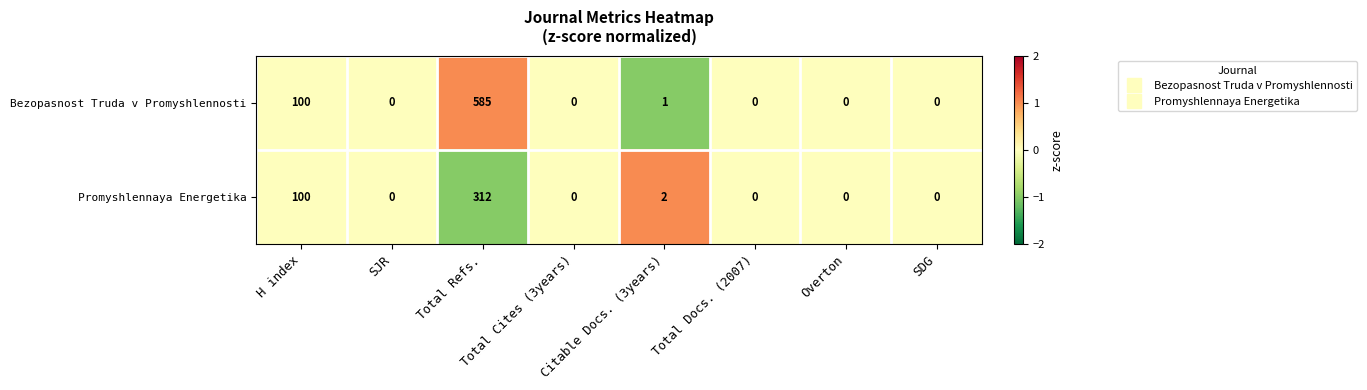

Count the number of data series in this chart.

2